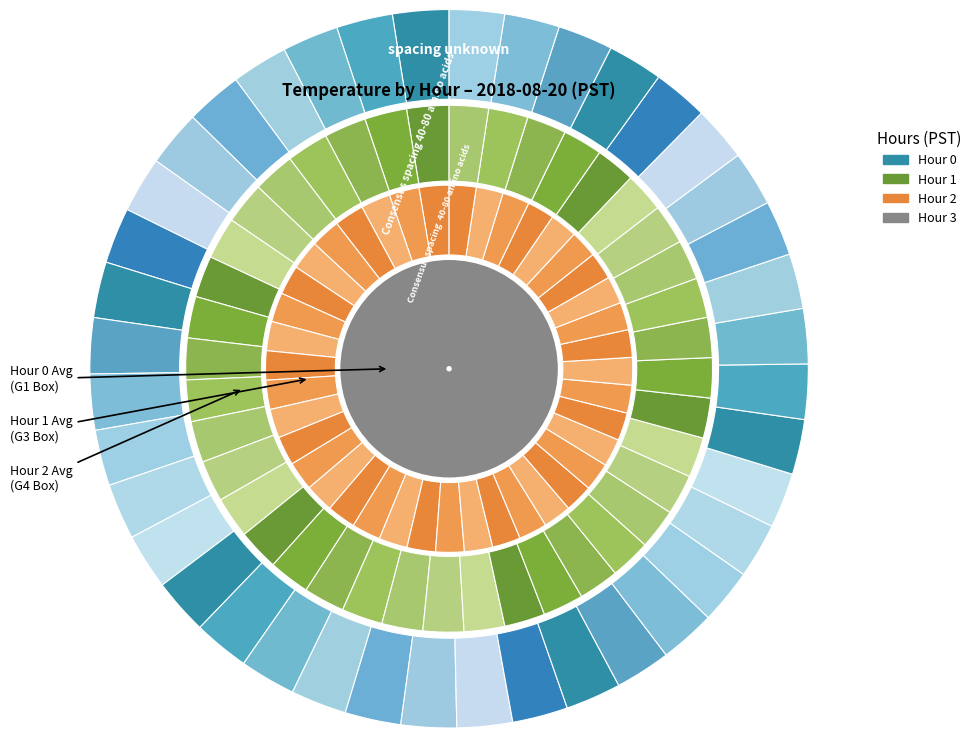

Is 26 the majority of the pie?

No